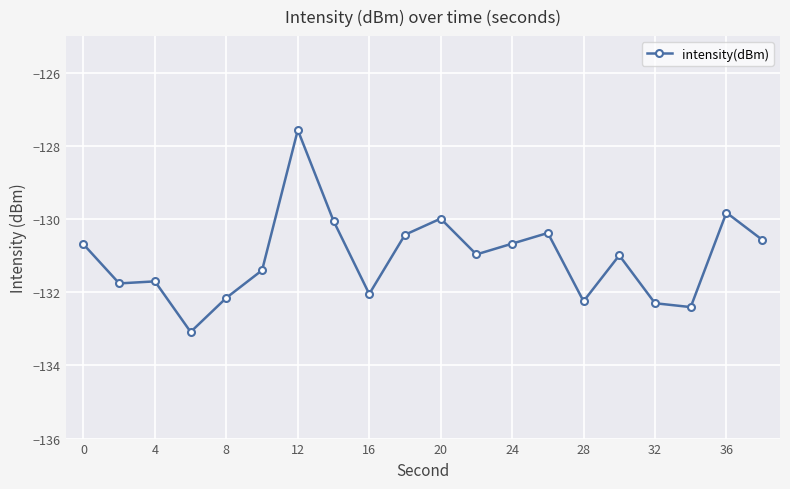

What is the difference between the maximum and minimum values?

5.5